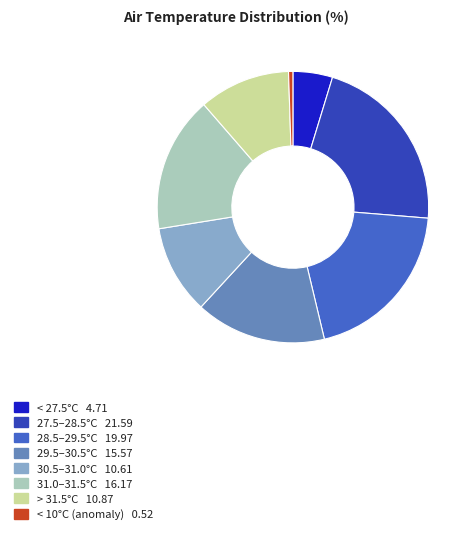

Is there a majority slice in this chart?

No